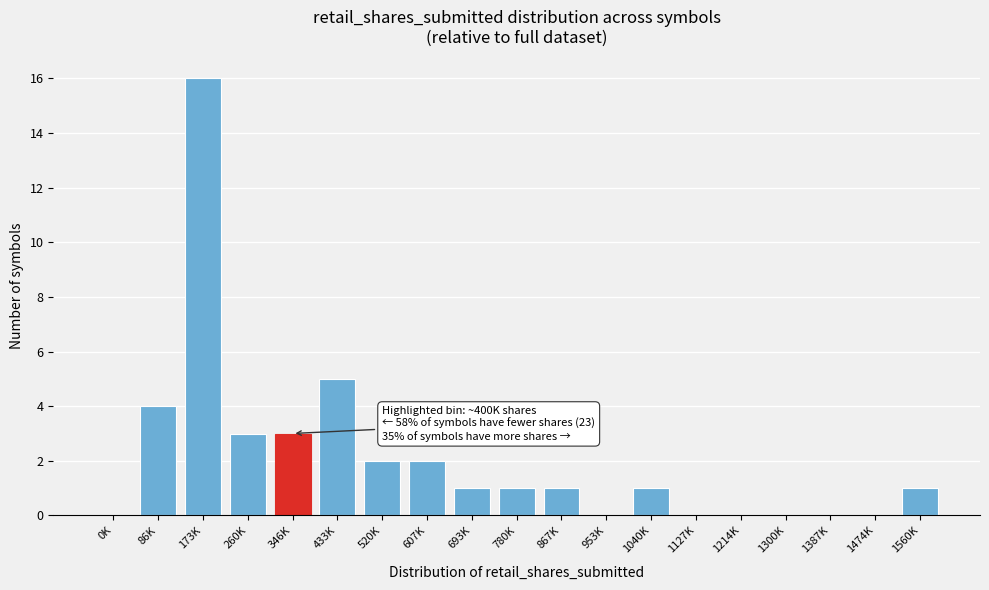

Reading left to right, transcribe all the data shown in this chart.

0K=0	86K=4	173K=16	260K=3	346K=3	433K=5	520K=2	607K=2	693K=1	780K=1	867K=1	953K=0	1040K=1	1127K=0	1214K=0	1300K=0	1387K=0	1474K=0	1560K=1